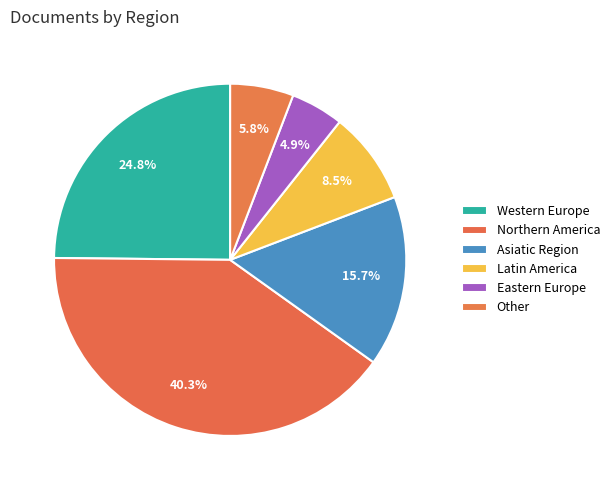

Is there a majority slice in this chart?

No